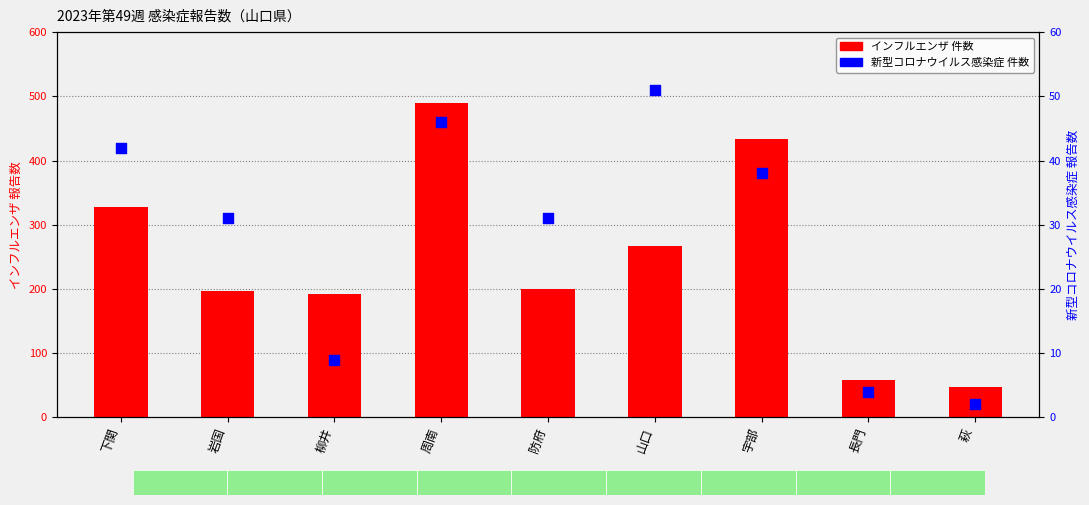

Which series reaches the maximum Y coordinate?

インフルエンザ